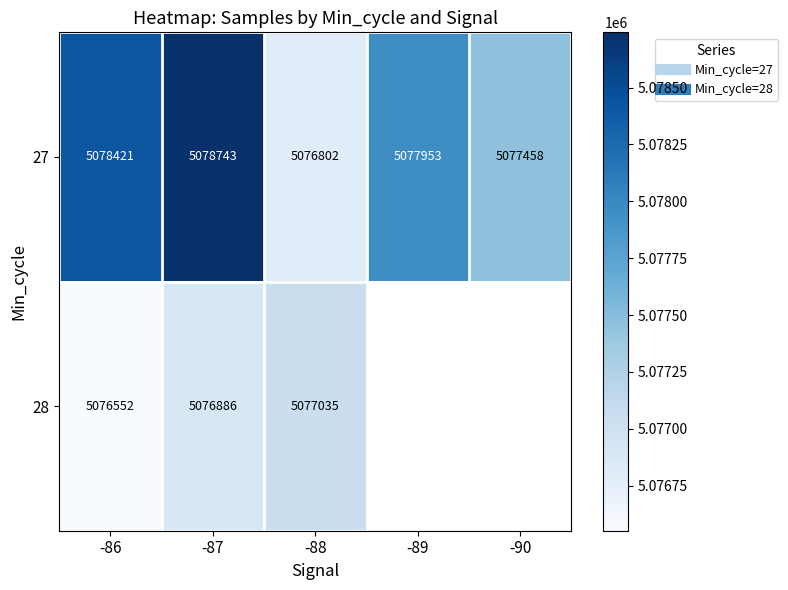

At how many categories does at least one series exceed 5077719?

3